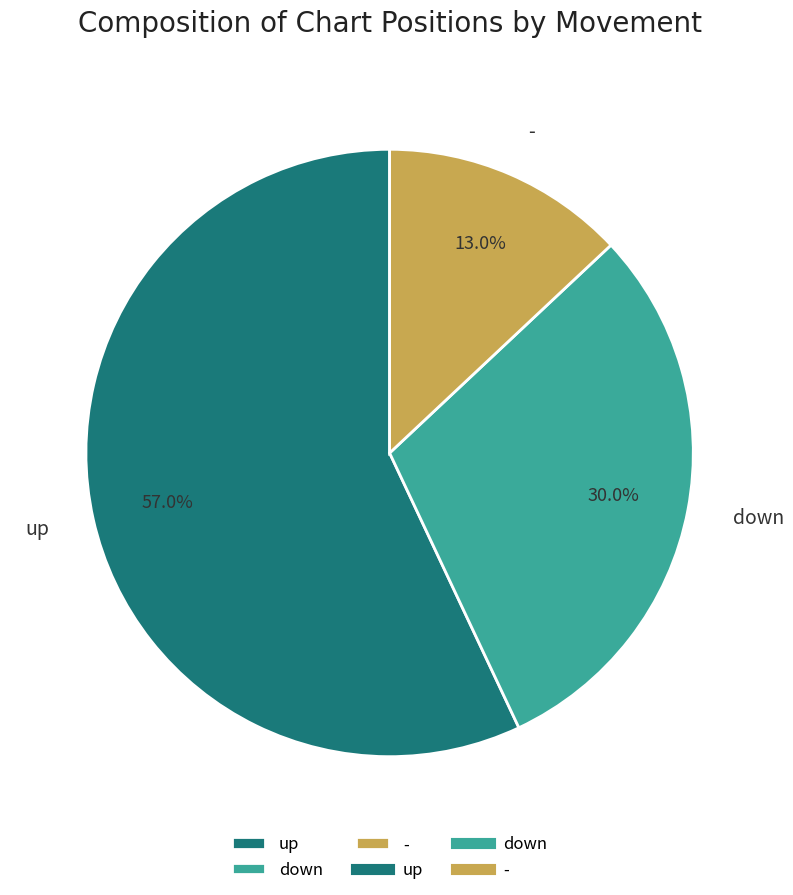

To the nearest percent, what is the difference between the up and - slice percentages?

44%